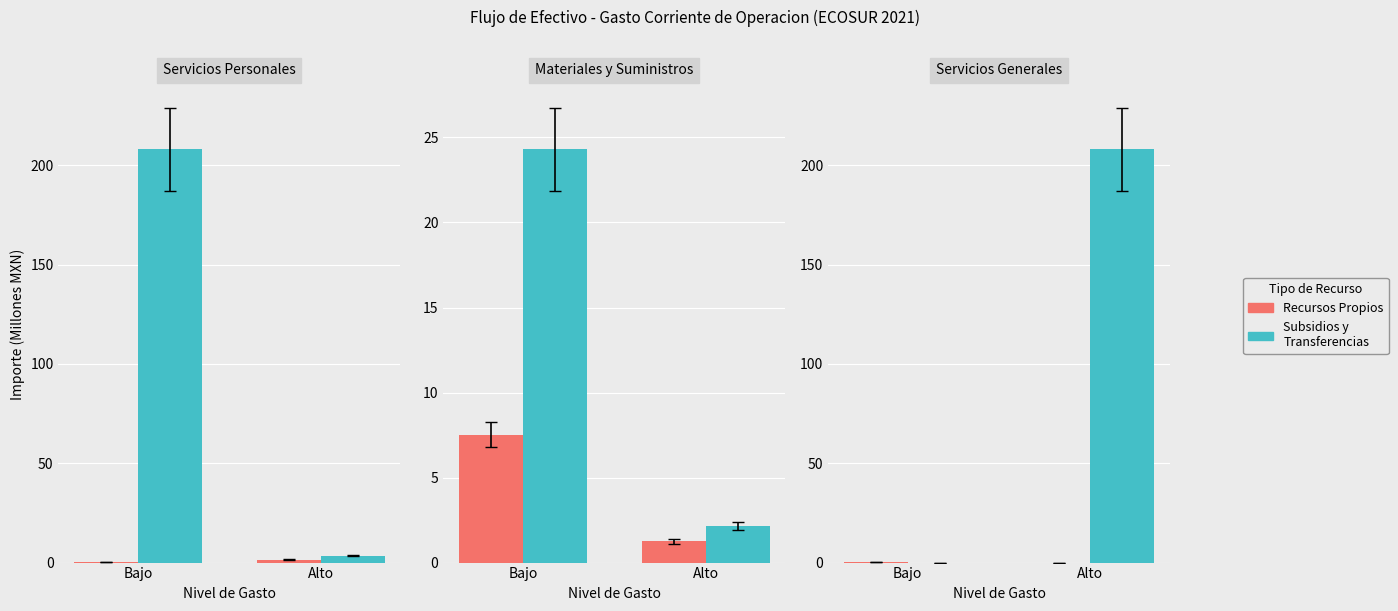

Where is Subsidios y Transferencias nearest to the value 104?

Bajo